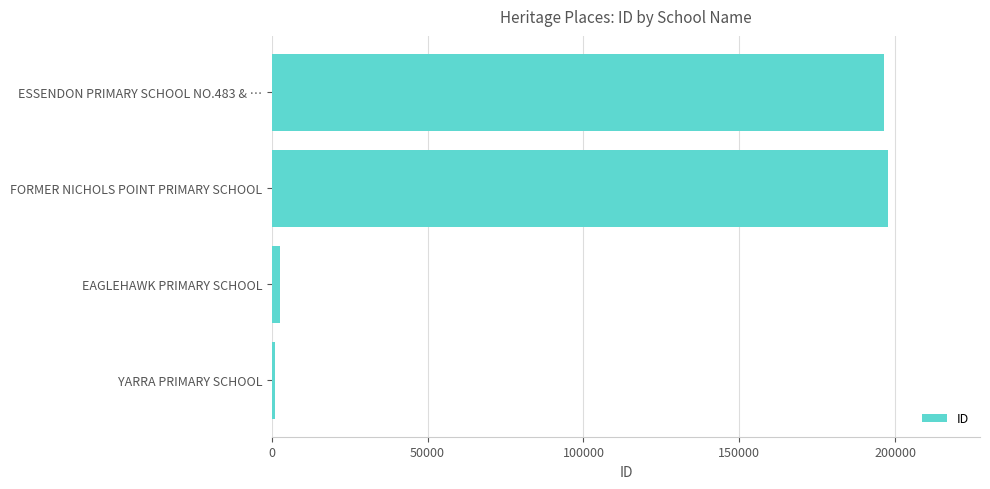

What is the sum of all values?

397514